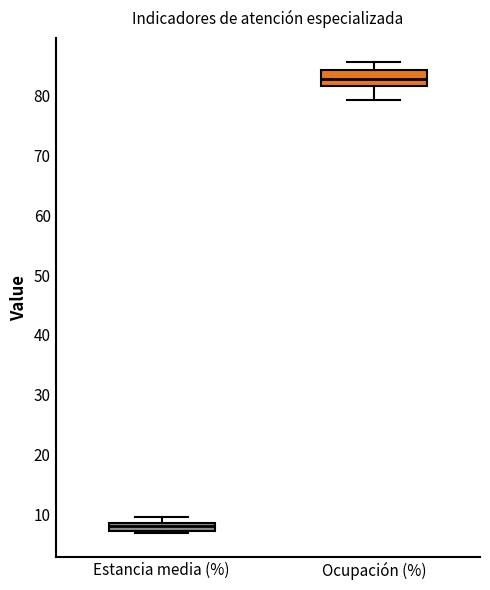

Where is the upper edge of the box for Ocupación (%) on the y-axis? The values are not printed on the chart, so give them approximately, as read against the axis.

84